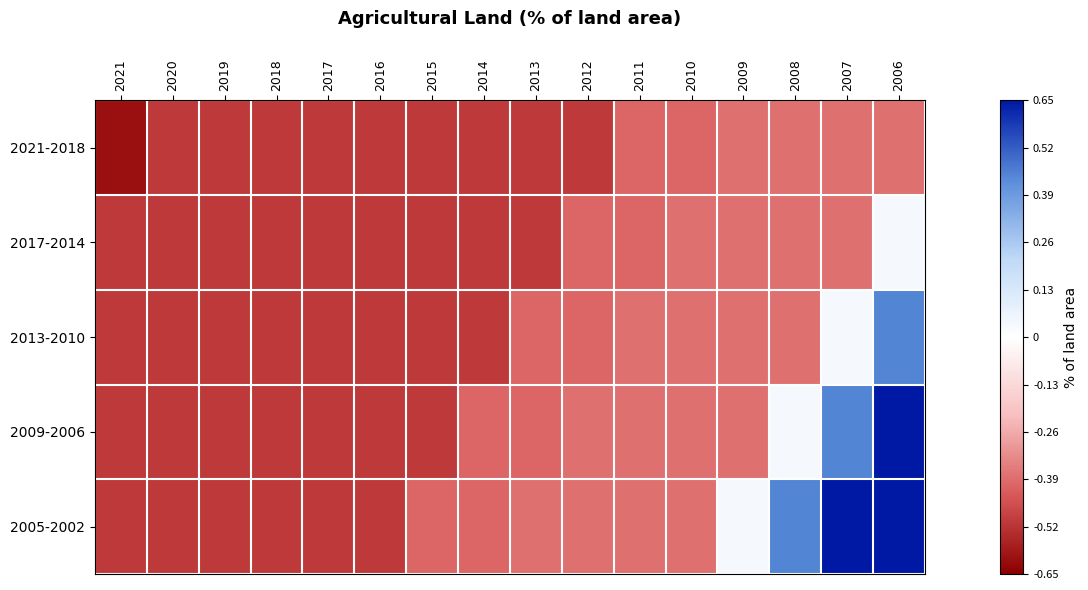

What is the greatest value displayed?

0.7